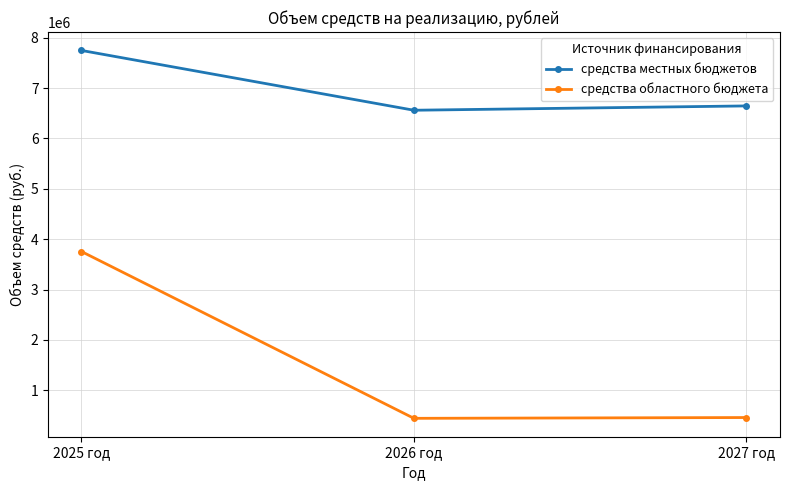

List the series in order of their overall mean, lowest first.

средства областного бюджета, средства местных бюджетов